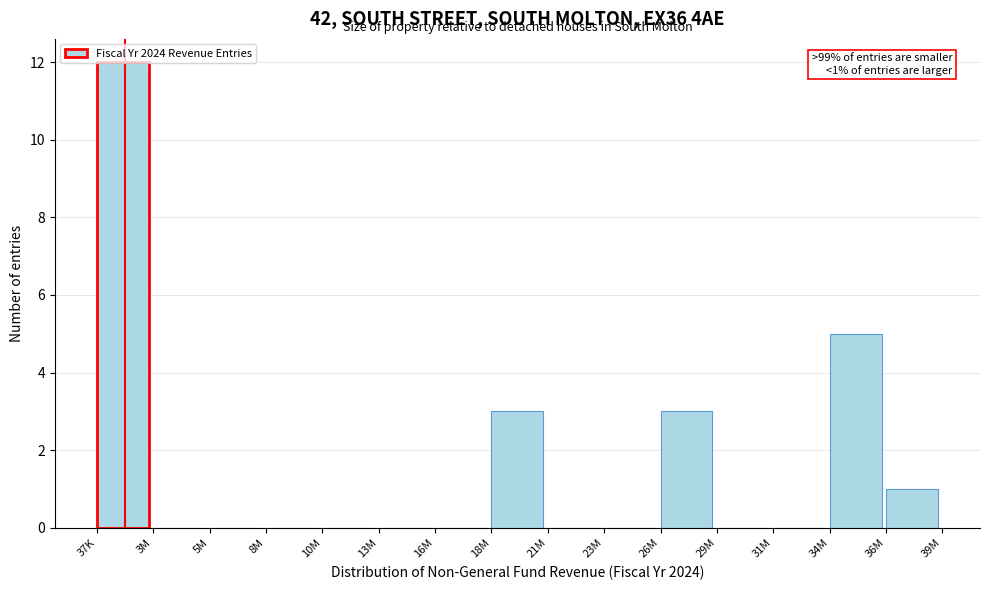

Between 36M and 8M, which is larger?

36M